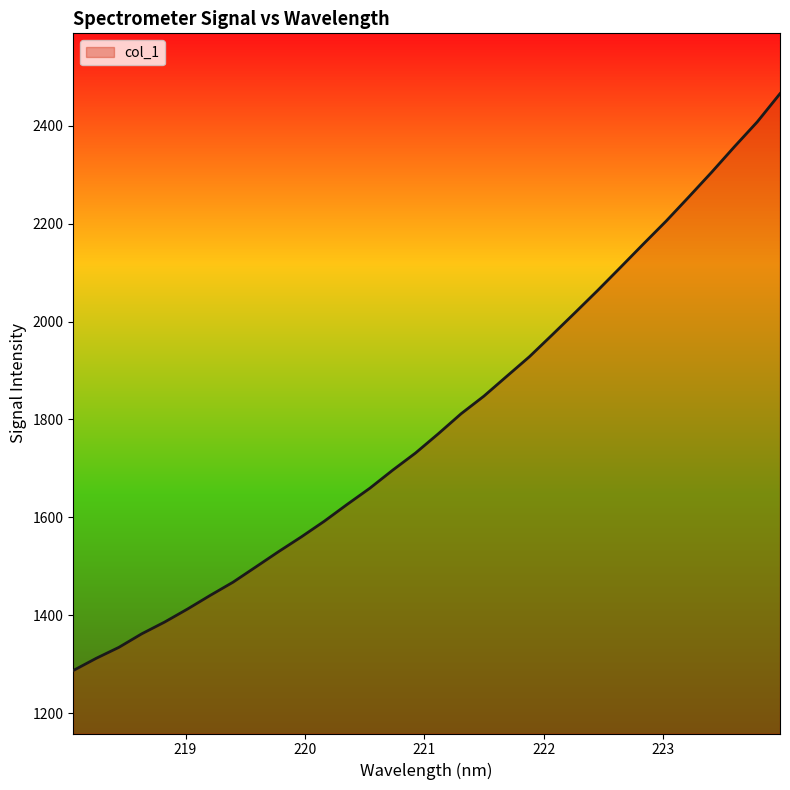

What is the difference between the maximum and minimum values?

1178.7